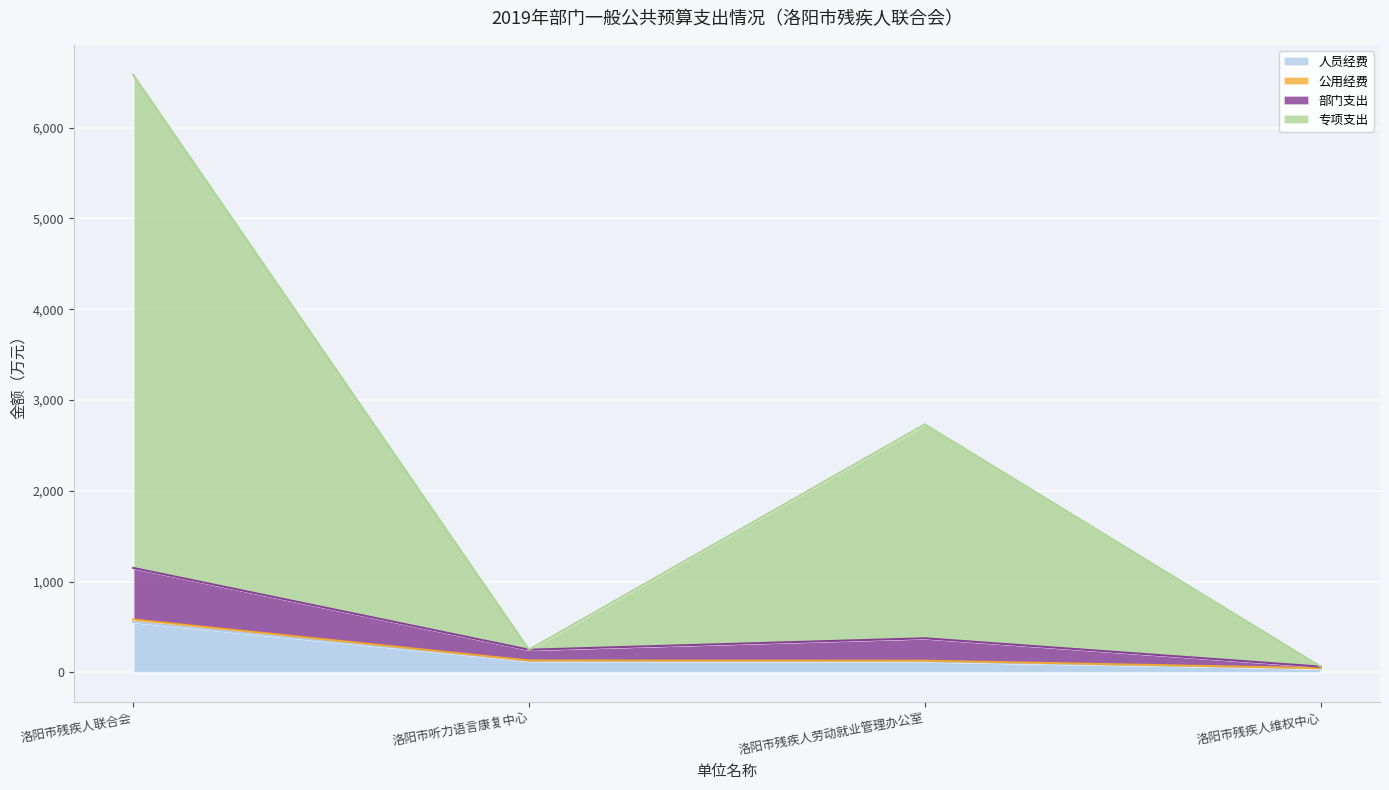

At which category is the sum across all series the highest?

洛阳市残疾人联合会